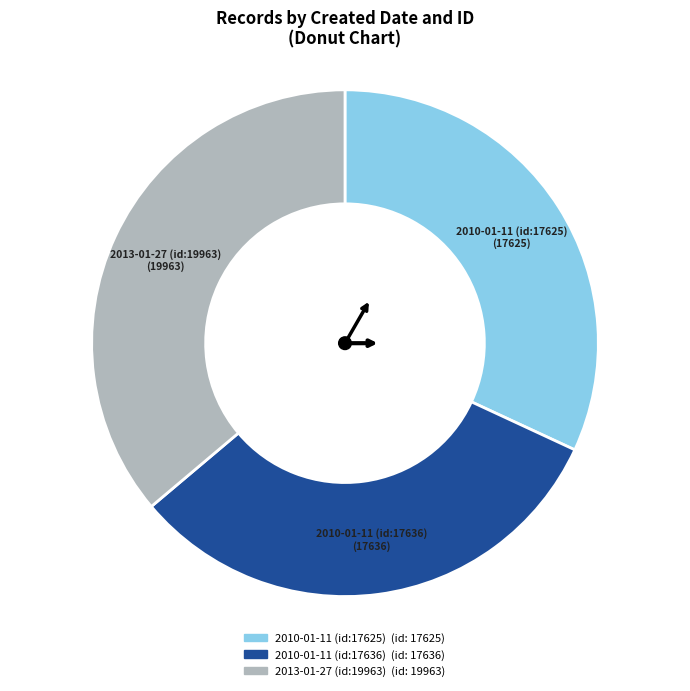

Is 2010-01-11 (id:17625) the majority of the pie?

No